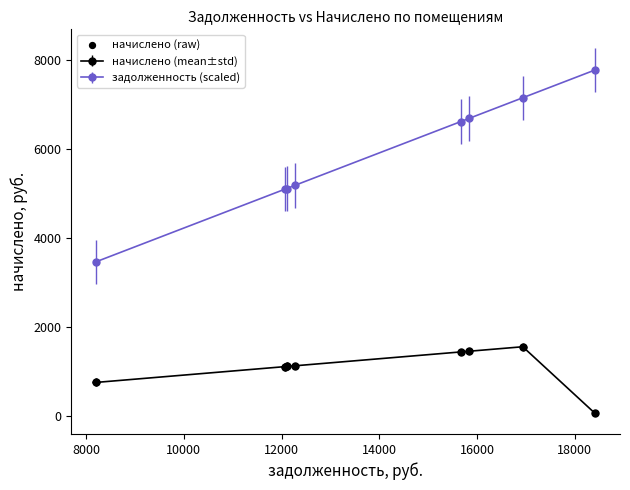

Which series has the largest range (max minus min)?

задолженность (scaled)